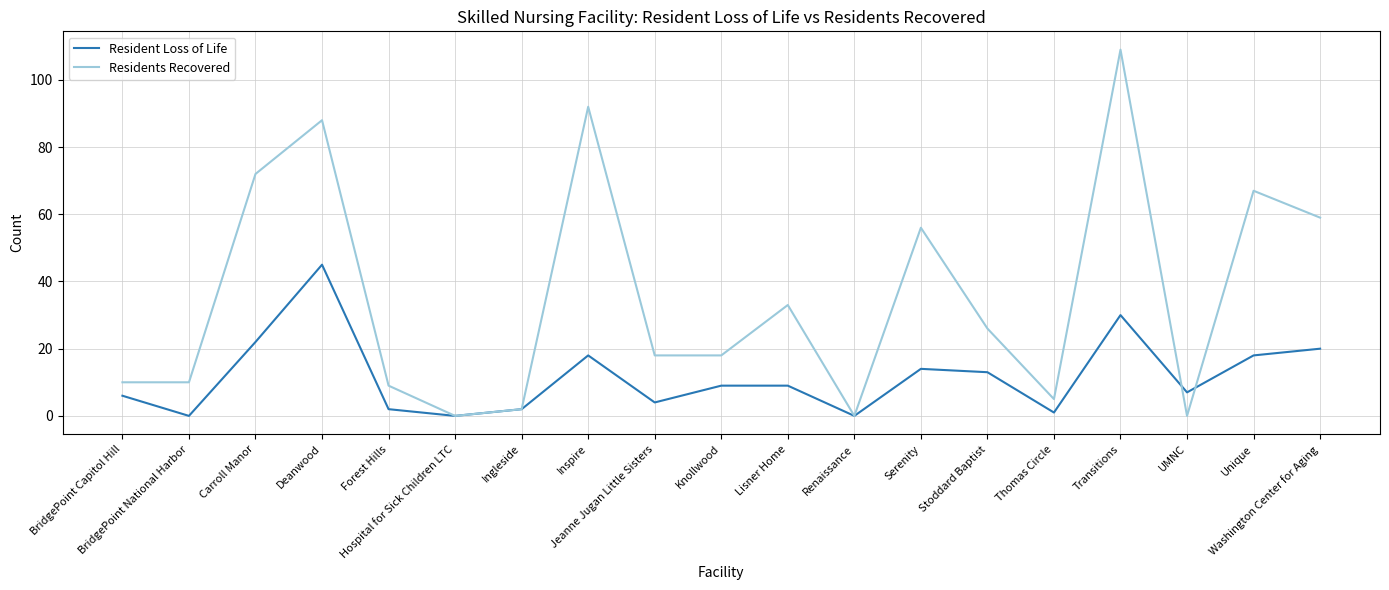

Is it true that Resident Loss of Life equals 45 at Deanwood?

True